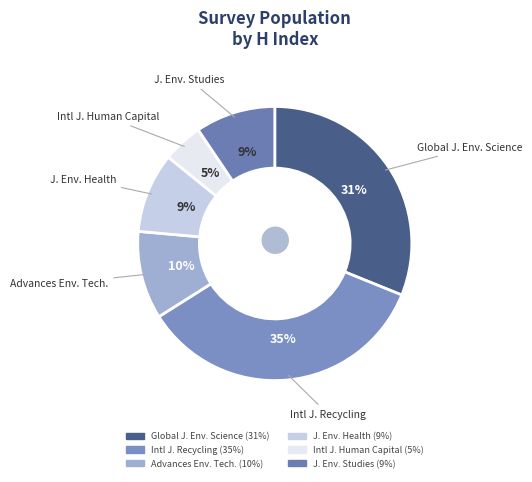

How many slices are in this pie chart?

6